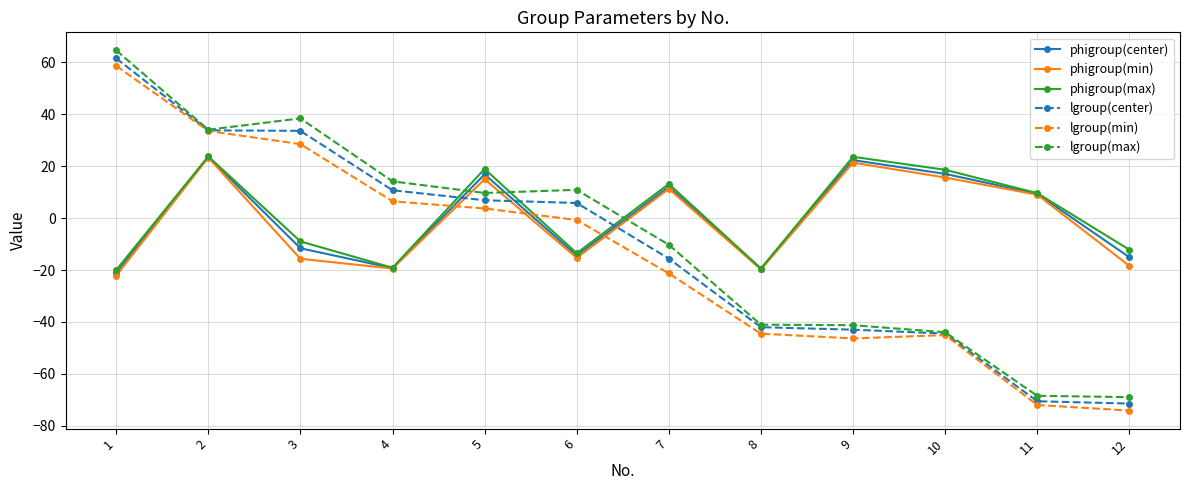

True or false: phigroup(min) and lgroup(min) cross at least once.

True